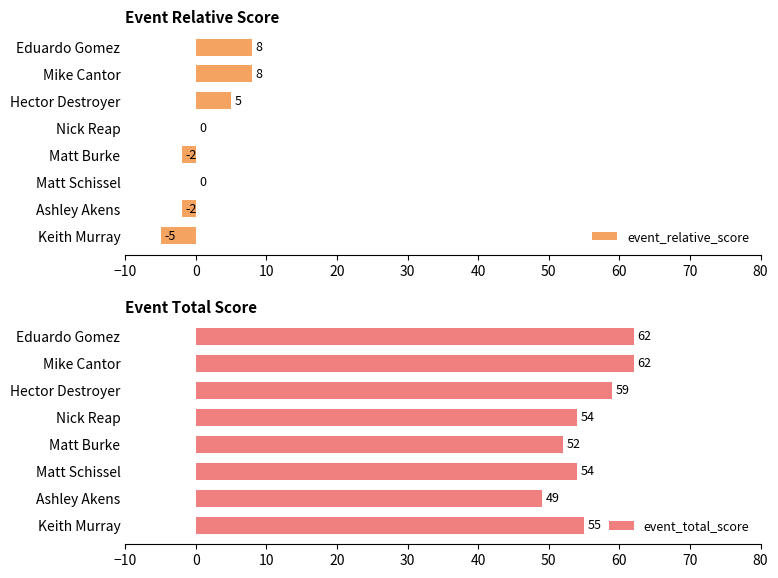

Reading left to right, list all the values displayed in this chart.

event_relative_score: -5	-2	0	-2	0	5	8	8
event_total_score: 55	49	54	52	54	59	62	62